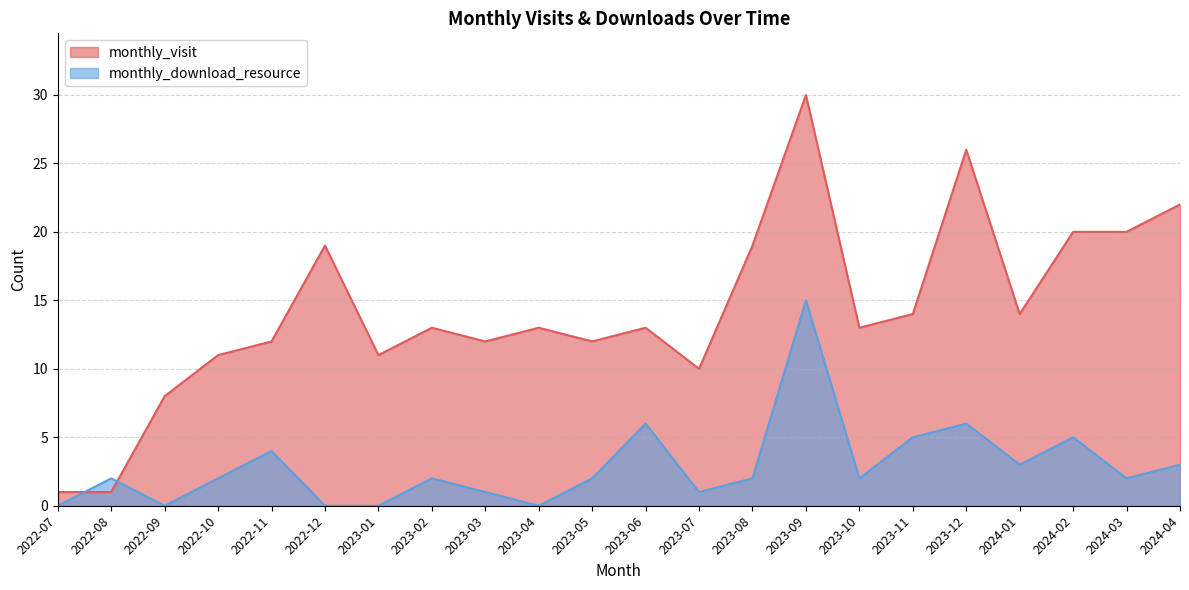

Which series has the largest total across all categories?

monthly_visit